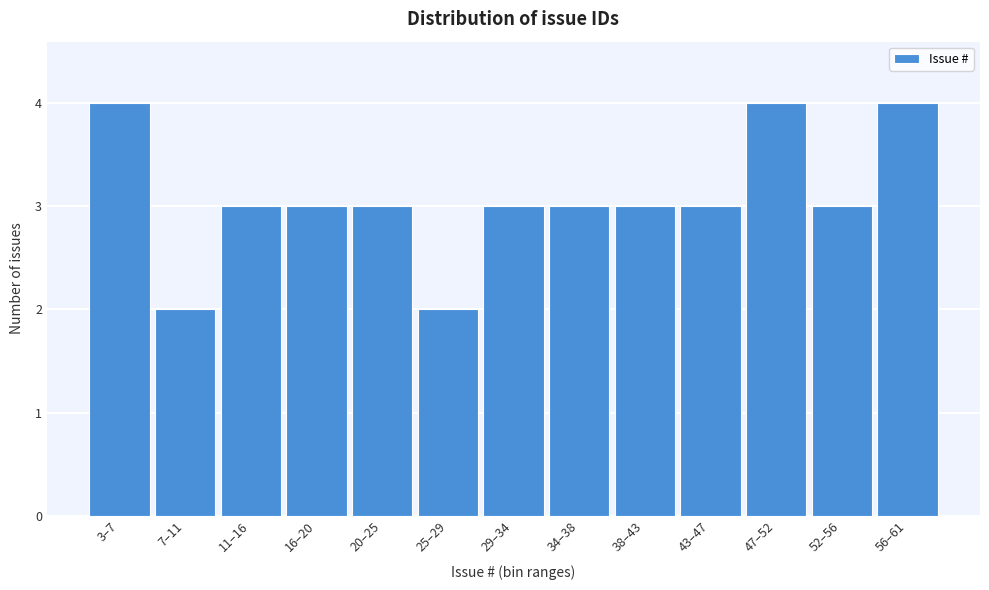

Reading right to left, what are all the values shown in this chart?

4	3	4	3	3	3	3	2	3	3	3	2	4